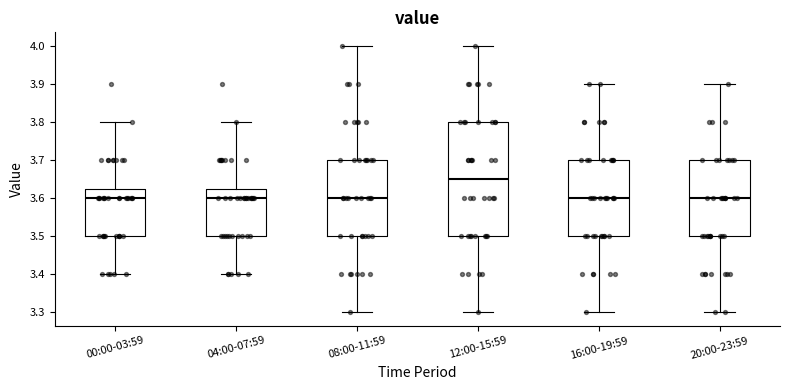

Where is the upper edge of the box for 08:00-11:59 on the y-axis? The values are not printed on the chart, so give them approximately, as read against the axis.

3.70